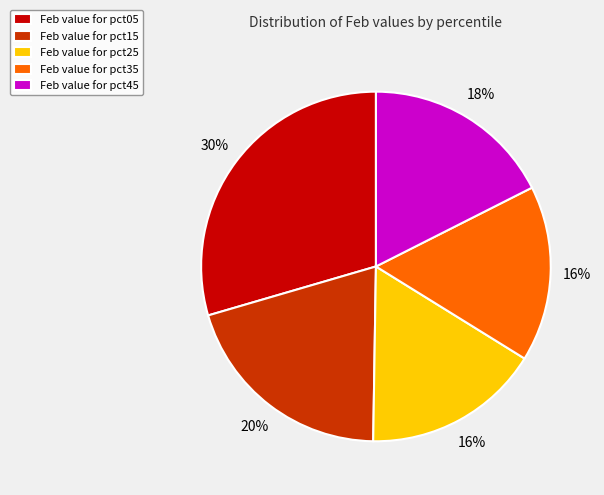

Which slice is the largest?

Feb value for pct05